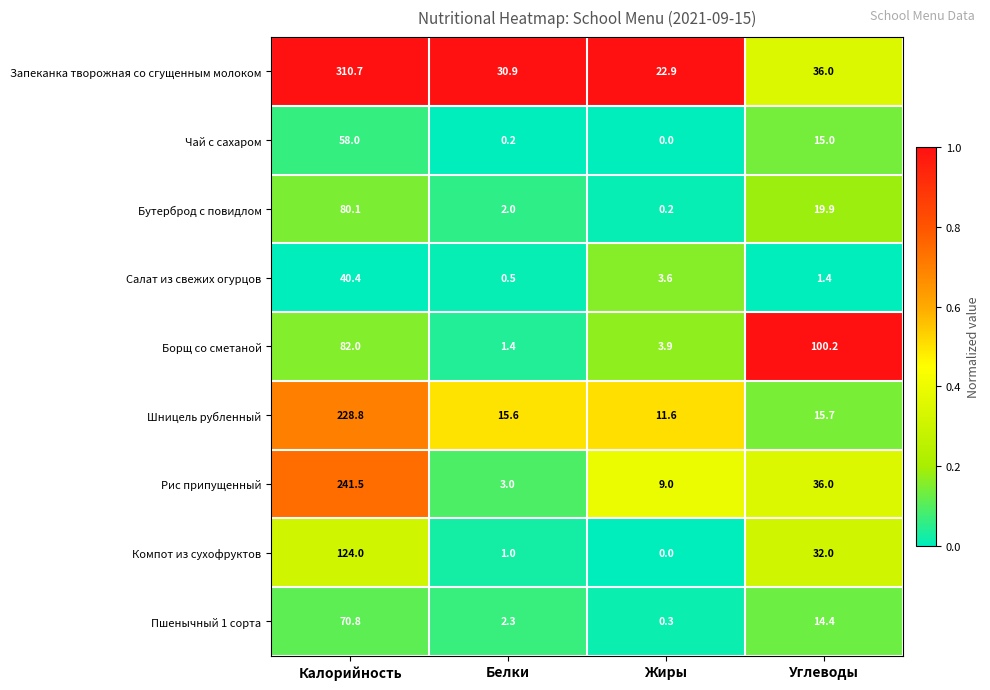

Rank the series at Калорийность from highest to lowest value.

Запеканка творожная со сгущенным молоком, Рис припущенный, Шницель рубленный, Компот из сухофруктов, Борщ со сметаной, Бутерброд с повидлом, Пшенычный 1 сорта, Чай с сахаром, Салат из свежих огурцов